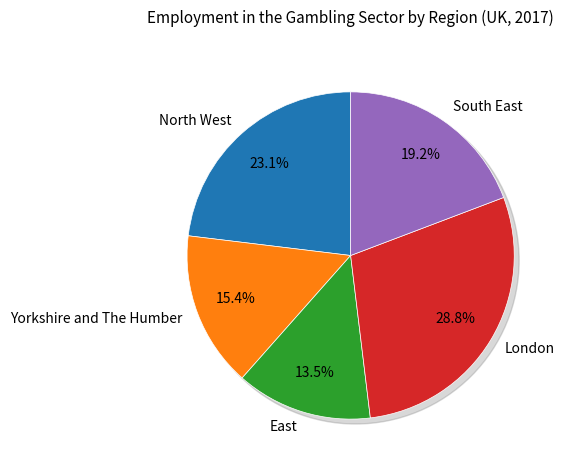

What percentage is the North West slice, to the nearest percent?

23%